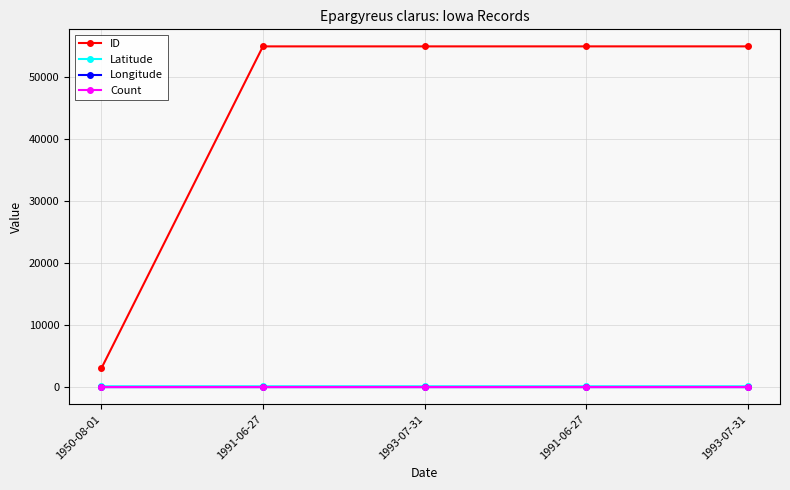

Which series changed the most between 1950-08-01 and 1991-06-27?

ID